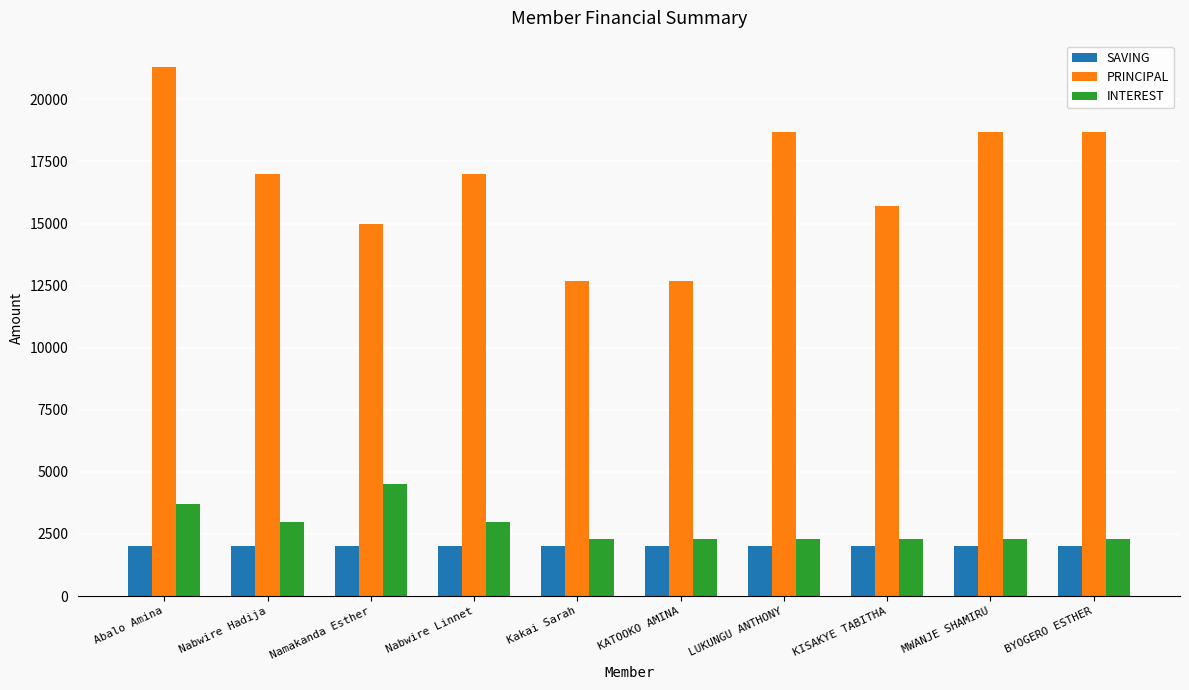

What is the difference between the highest and lowest values at KISAKYE TABITHA?

13700